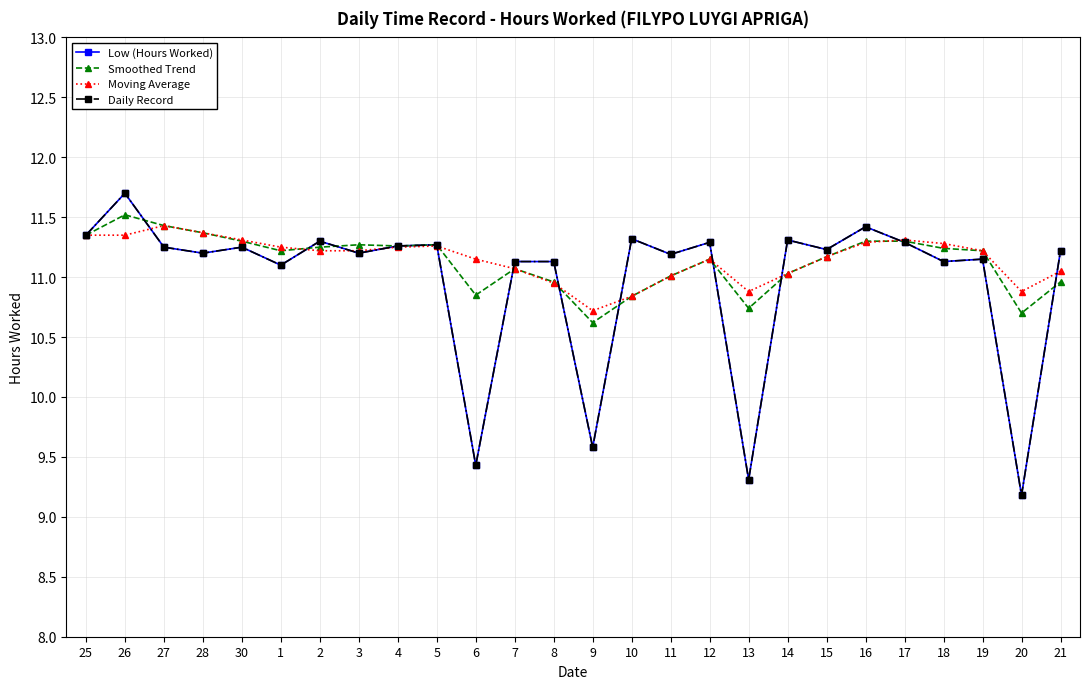

Reading left to right, transcribe all the data shown in this chart.

Low (Hours Worked): 11.3	11.7	11.2	11.2	11.2	11.1	11.3	11.2	11.3	11.3	9.4	11.1	11.1	9.6	11.3	11.2	11.3	9.3	11.3	11.2	11.4	11.3	11.1	11.2	9.2	11.2
Smoothed Trend: 11.3	11.5	11.4	11.4	11.3	11.2	11.2	11.3	11.3	11.3	10.8	11.1	11.0	10.6	10.8	11.0	11.2	10.7	11.0	11.2	11.3	11.3	11.2	11.2	10.7	11.0
Moving Average: 11.3	11.3	11.4	11.4	11.3	11.2	11.2	11.2	11.2	11.3	11.2	11.1	10.9	10.7	10.8	11.0	11.2	10.9	11.0	11.2	11.3	11.3	11.3	11.2	10.9	11.1
Daily Record: 11.3	11.7	11.2	11.2	11.2	11.1	11.3	11.2	11.3	11.3	9.4	11.1	11.1	9.6	11.3	11.2	11.3	9.3	11.3	11.2	11.4	11.3	11.1	11.2	9.2	11.2